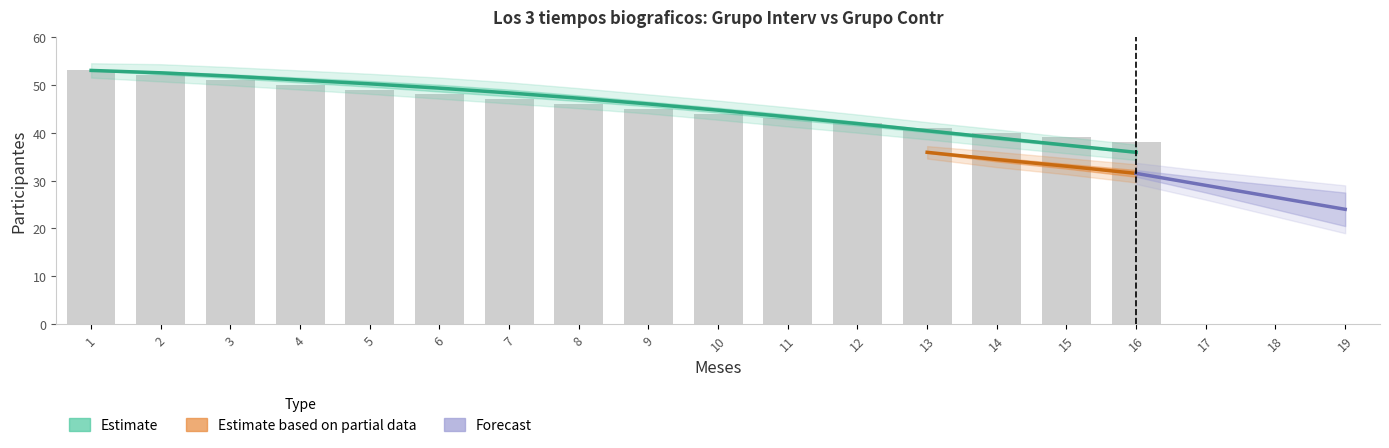

At which label is meses de los 53 del grupo Interv closest to 45?

9